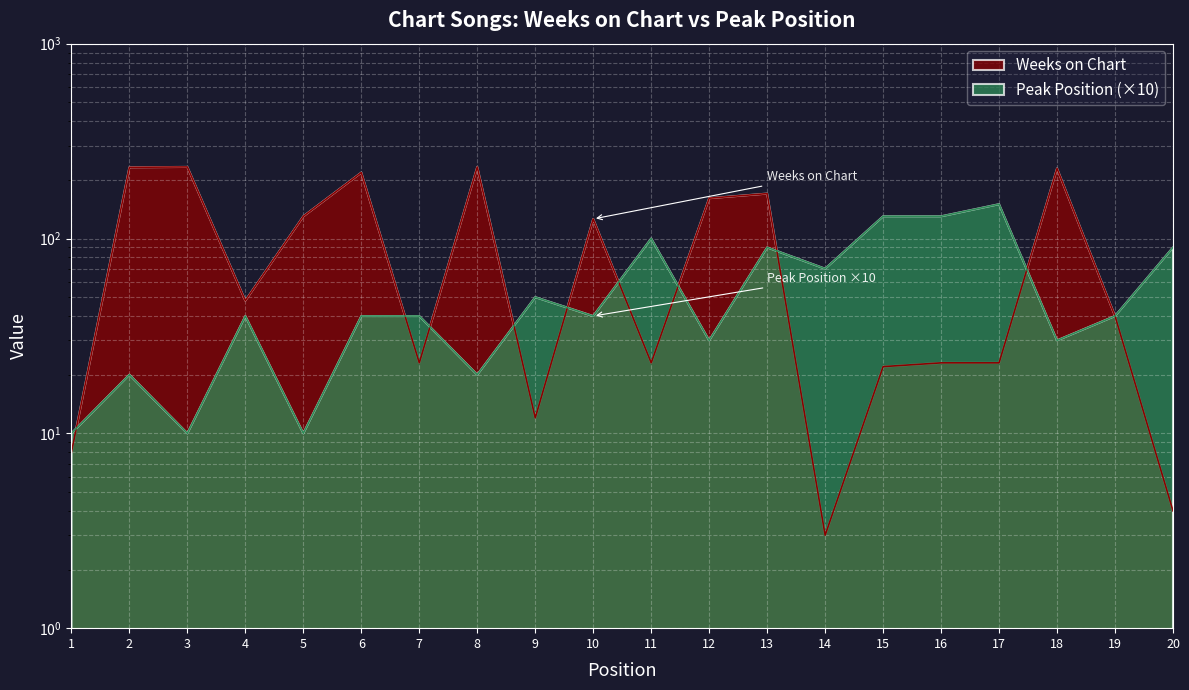

At how many categories does at least one series exceed 41?

17